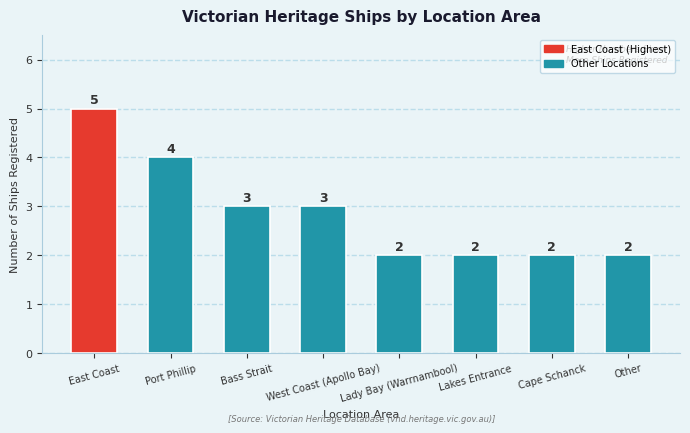

At which label does the data first exceed 3?

East Coast